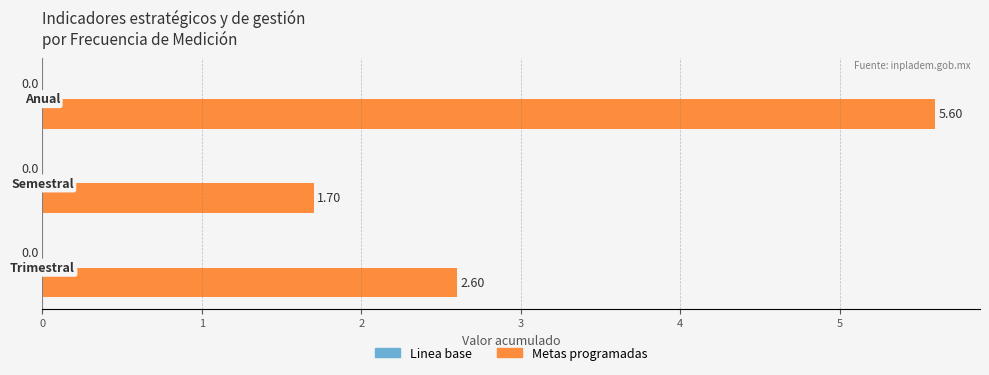

How many bars are there in total?

3